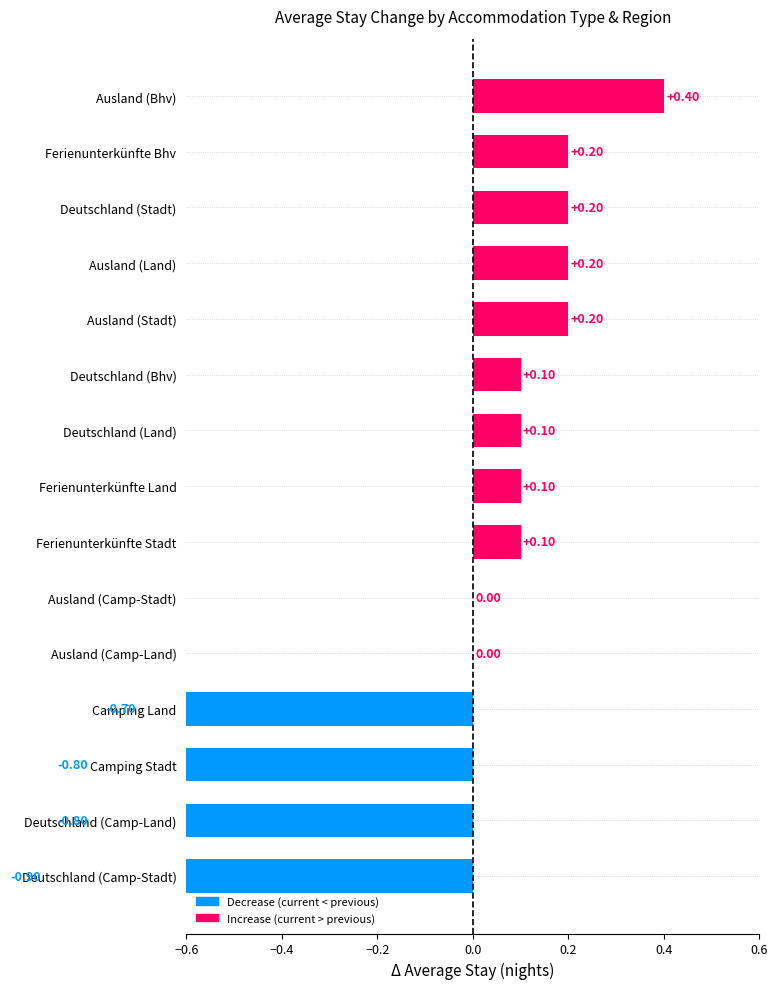

Between Camping Land and Ausland (Camp-Stadt), which is larger?

Ausland (Camp-Stadt)